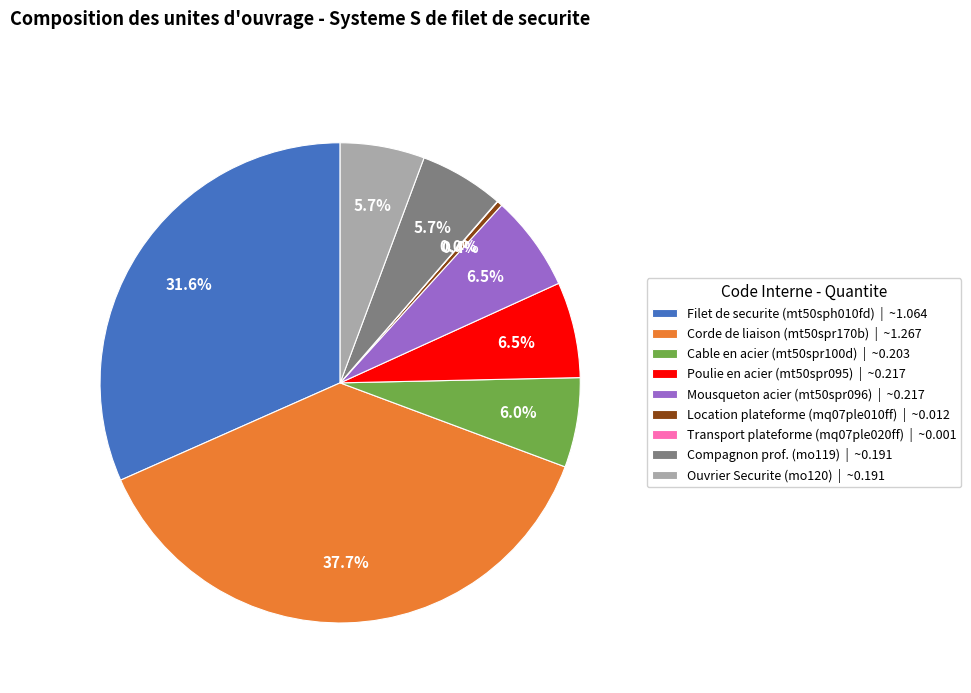

Which category has the biggest portion of the pie?

Corde de liaison (mt50spr170b) | ~1.267